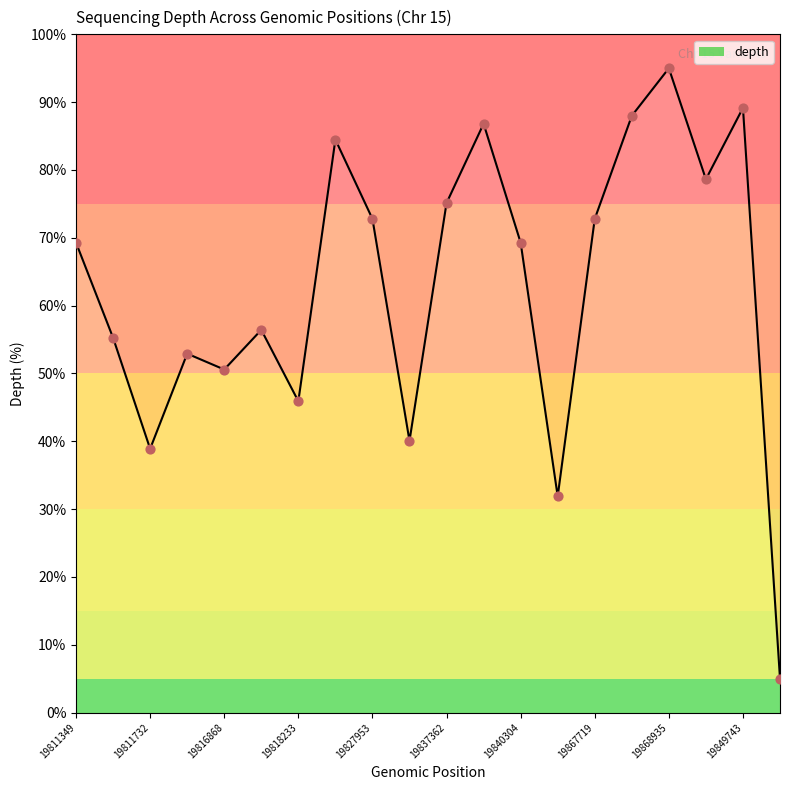

What is the ratio of the value at 19811349 to the value at 19870229?

0.9